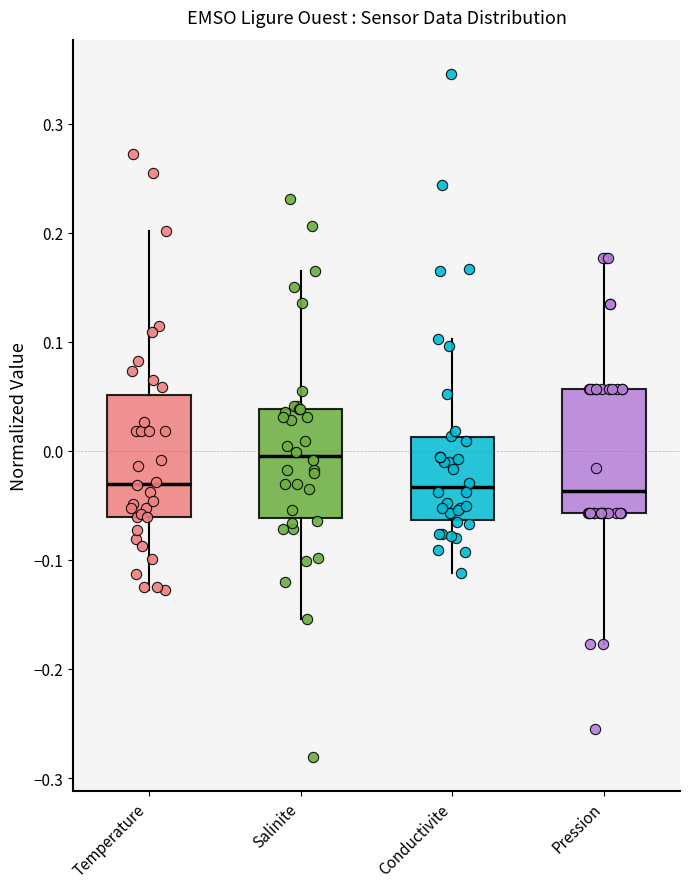

Where is the upper edge of the box for Salinite on the y-axis? The values are not printed on the chart, so give them approximately, as read against the axis.

0.04